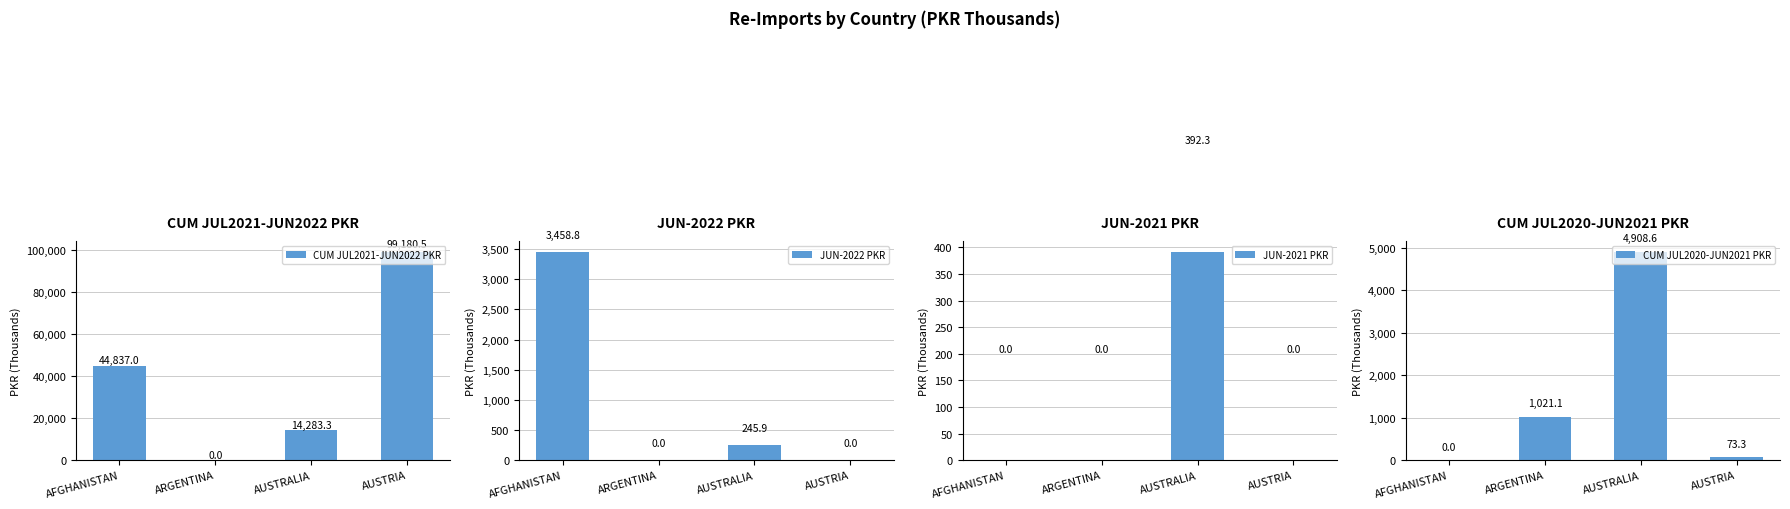

Which series has the largest total across all categories?

CUM JUL2021-JUN2022 PKR